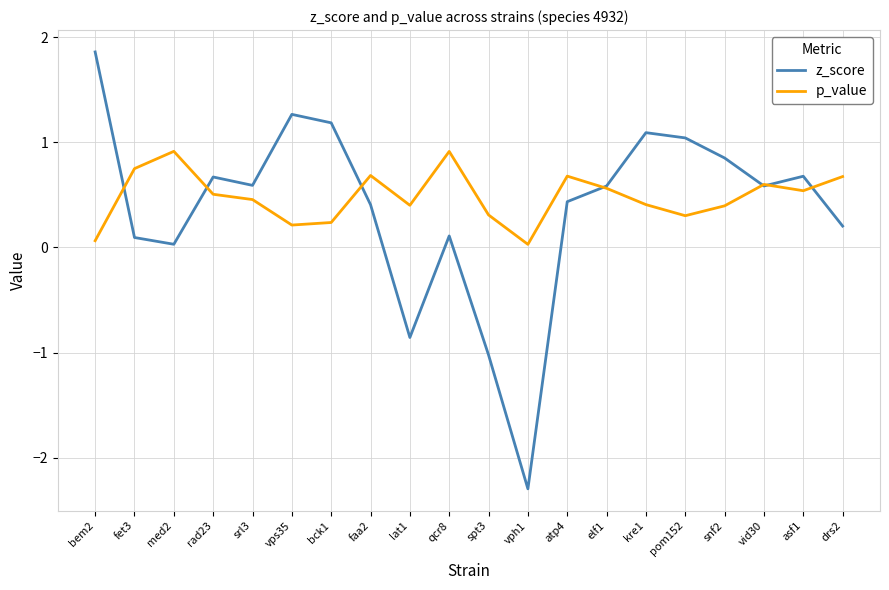

Rank the series by their maximum value, from highest to lowest.

z_score, p_value